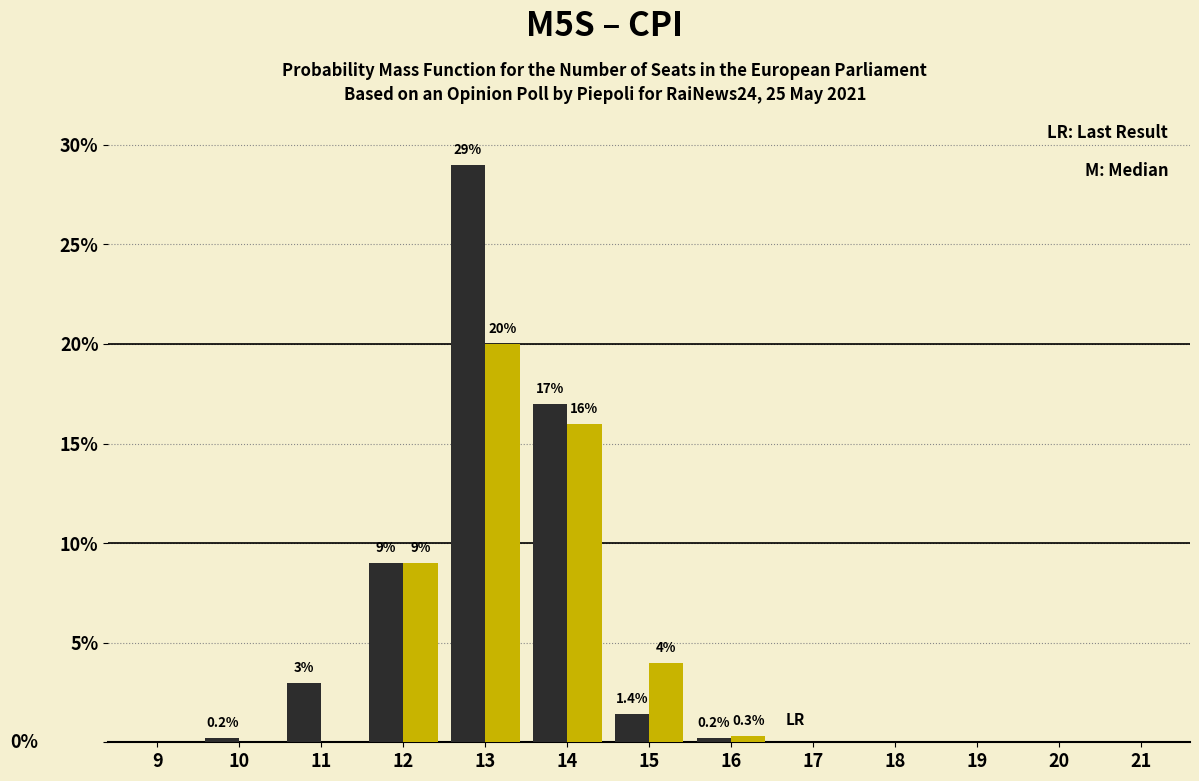

Reading right to left, extract all data points from this chart.

M5S: 21=0.0	20=0.0	19=0.0	18=0.0	17=0.0	16=0.2	15=1.4	14=17.0	13=29.0	12=9.0	11=3.0	10=0.2	9=0.0
CPI: 21=0.0	20=0.0	19=0.0	18=0.0	17=0.0	16=0.3	15=4.0	14=16.0	13=20.0	12=9.0	11=0.0	10=0.0	9=0.0